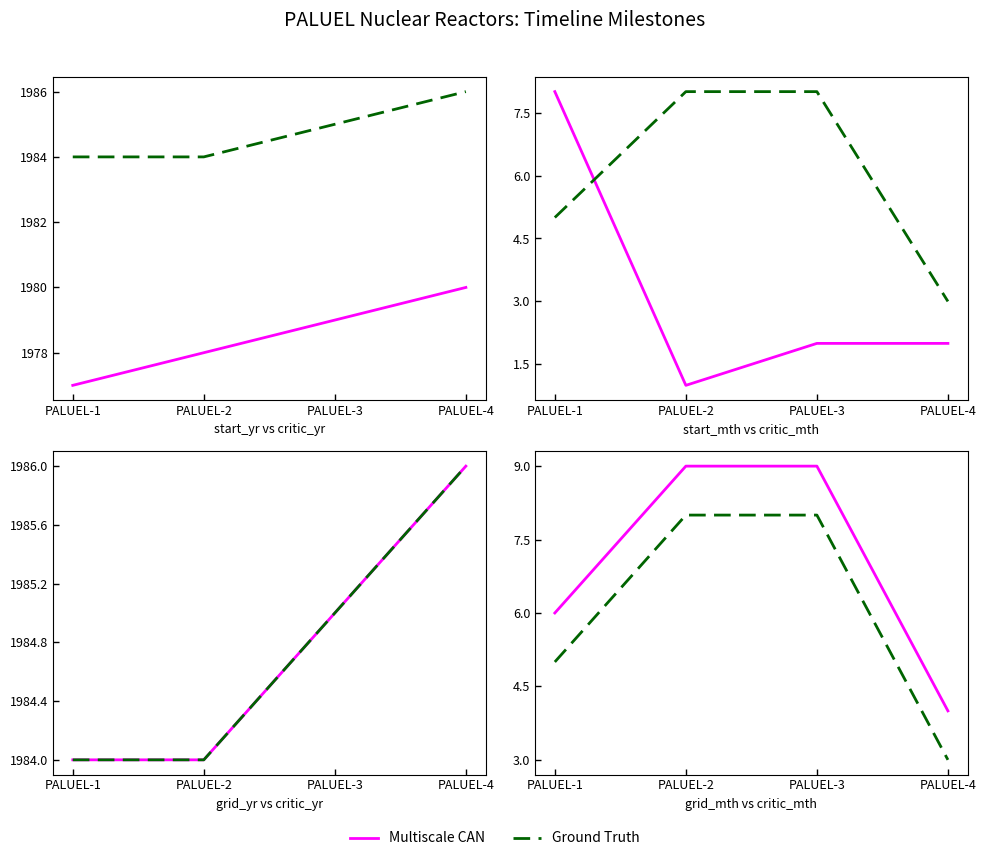

What is the lowest value of the Ground Truth series?

3